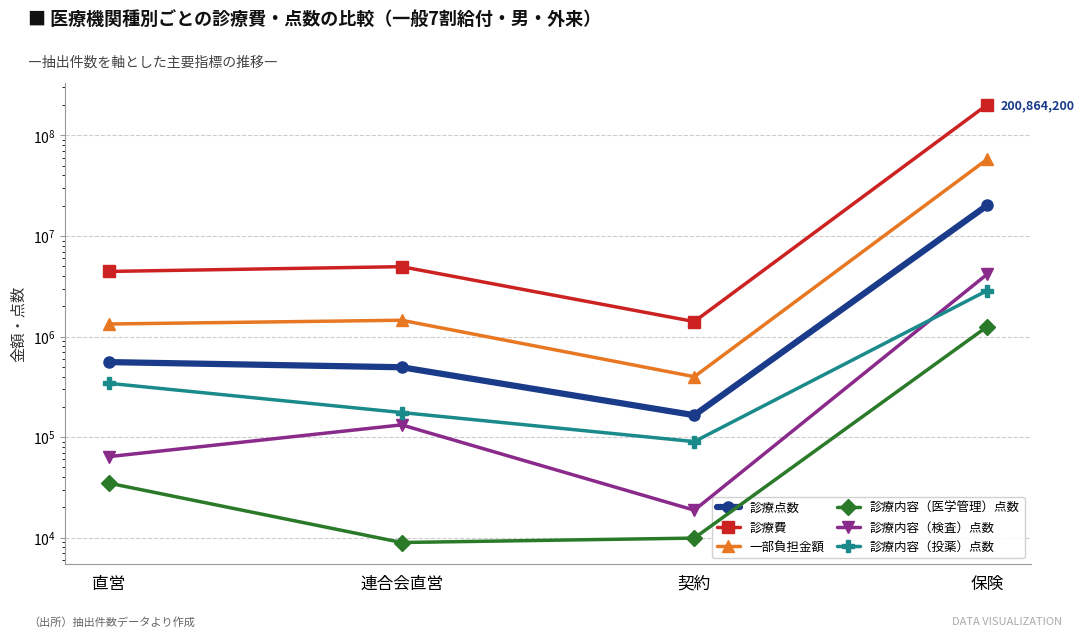

True or false: 診療点数 and 診療内容（医学管理）点数 cross at least once.

False